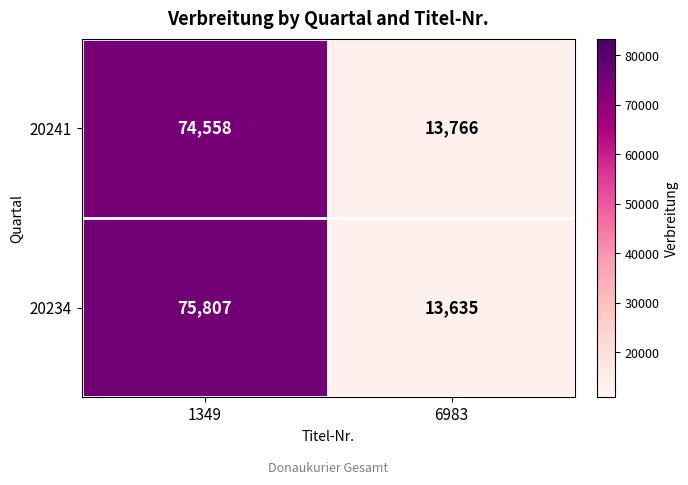

Between 1349 and 6983, which series saw the biggest shift?

20234